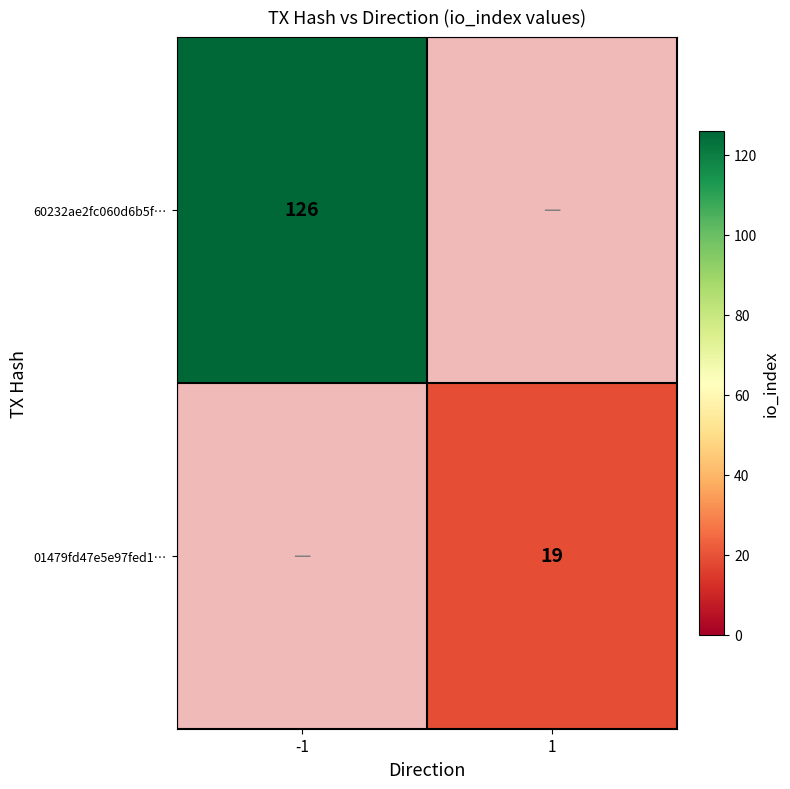

The 60232ae2fc060d6b5f… series shows 57 at -1. True or false?

False